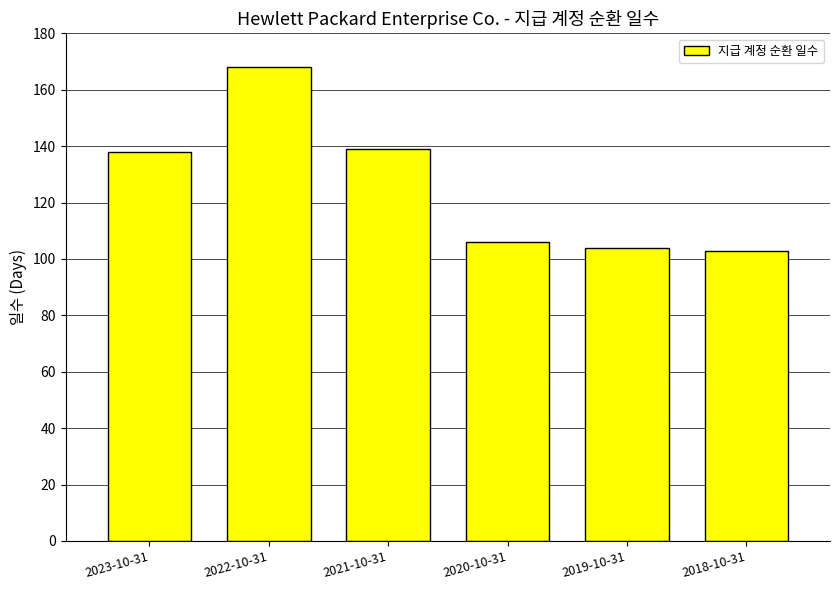

What is the smallest value displayed?

103